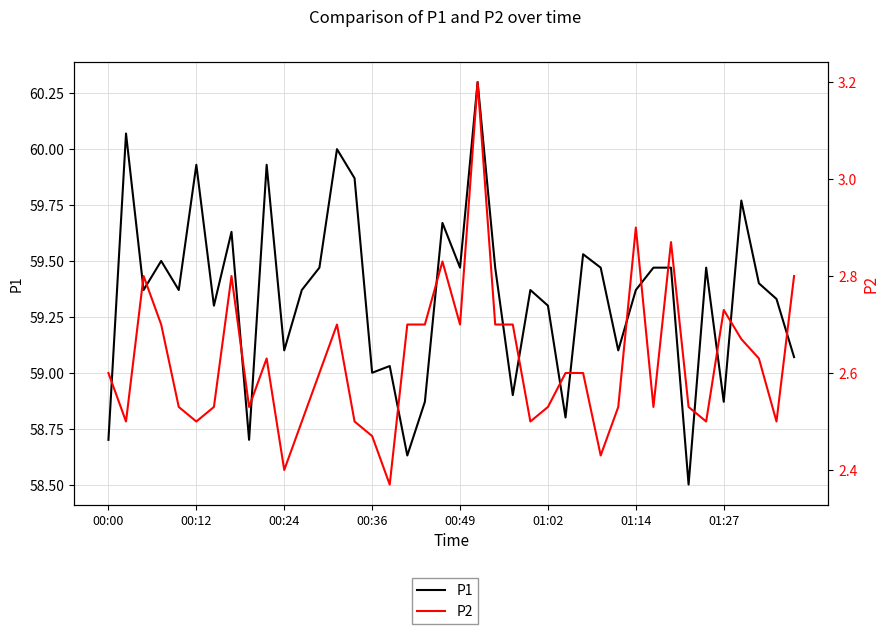

Which series has the widest spread of values?

P1